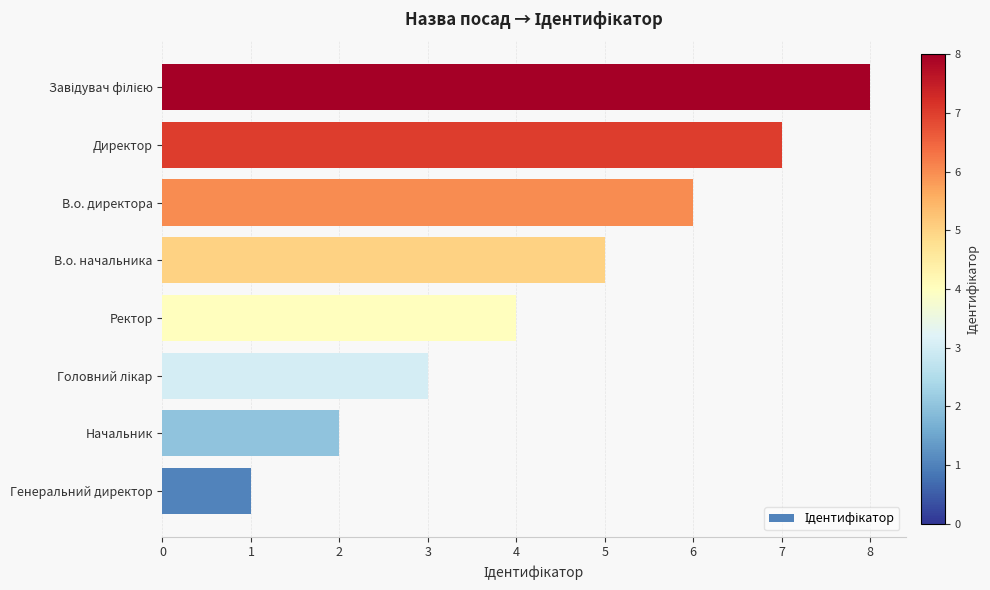

What is the difference between the maximum and minimum values?

7